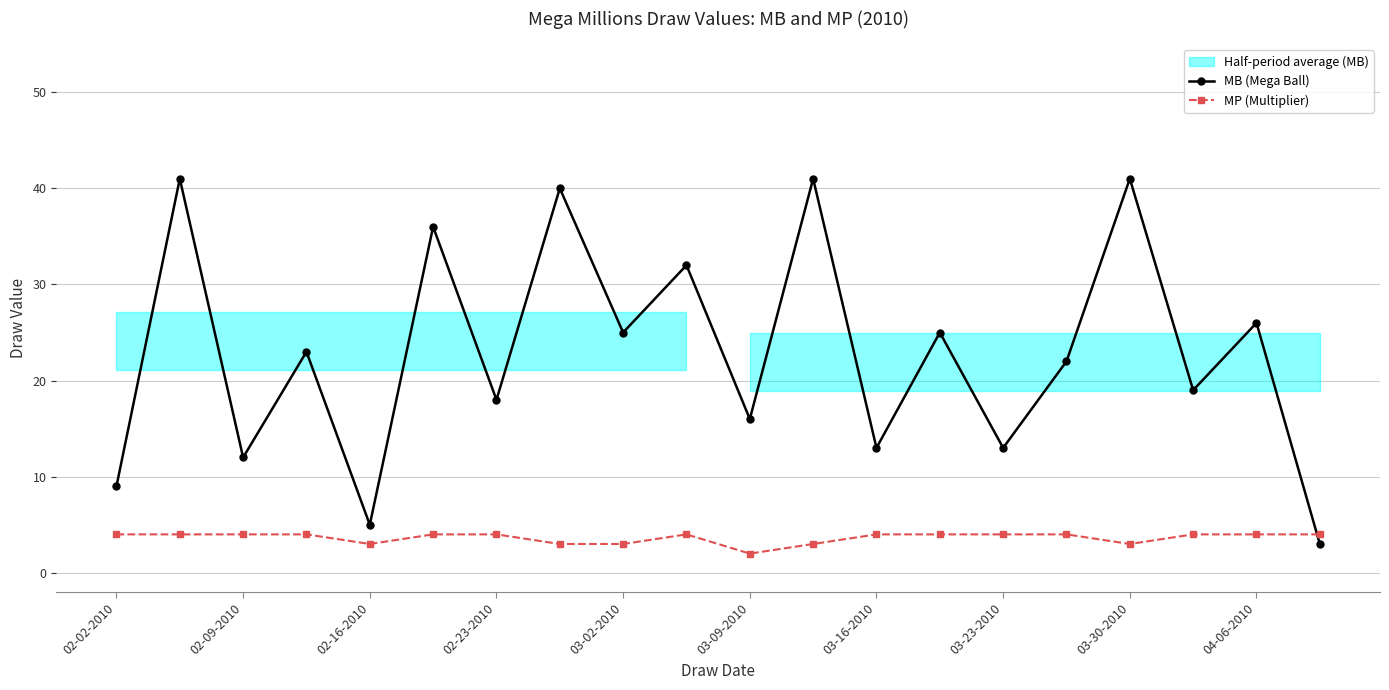

Is it true that MB (Mega Ball) equals 2 at 02-16-2010?

False